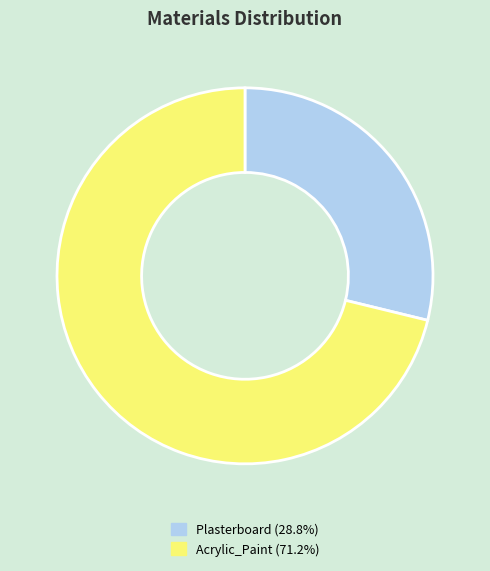

How many slices are in this pie chart?

2